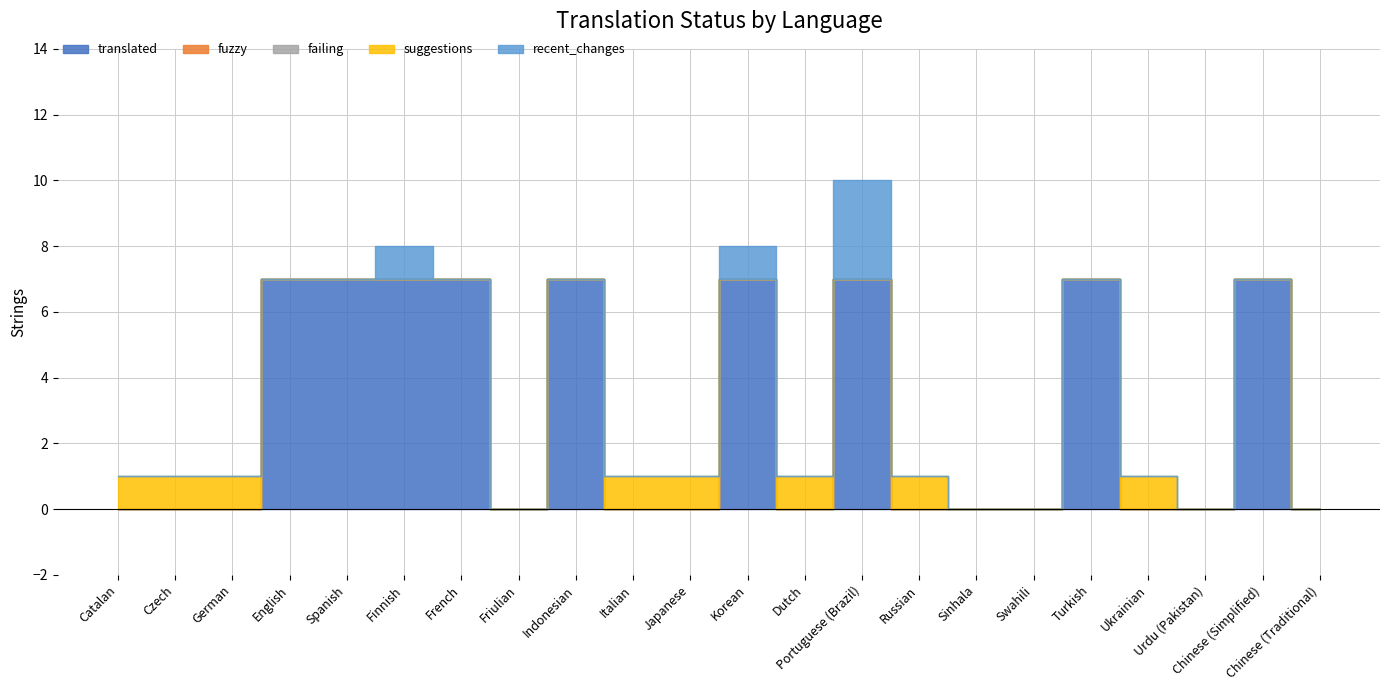

Does the chart display data point markers on the line(s)?

No